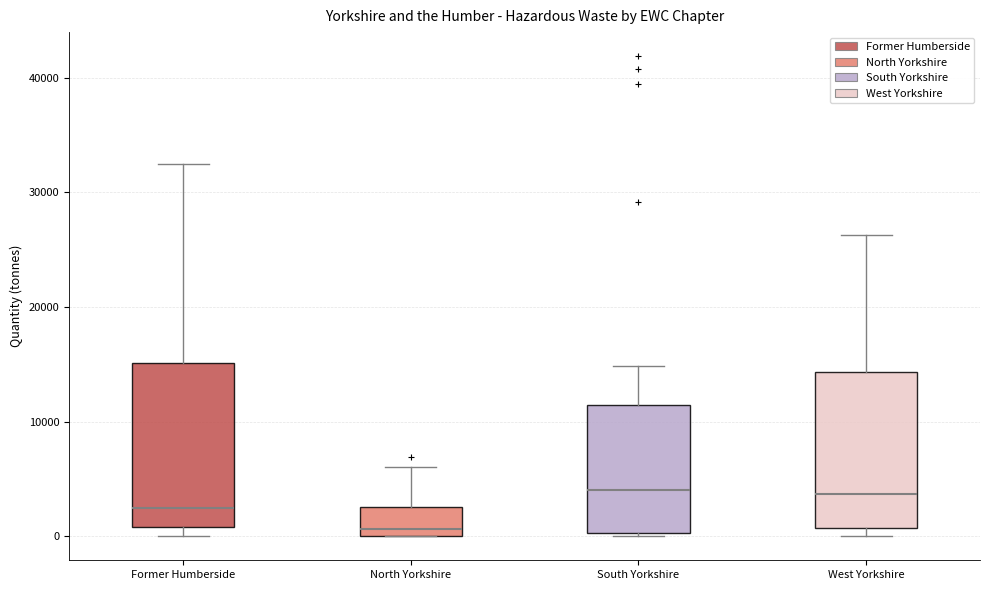

Reading left to right, read every box against the y-axis: the position of its median line, the range the box covers, and the ends of its whiskers. The values are not printed on the chart, so give them approximately, as read against the axis.

Former Humberside: median 2000, box 1000 to 15000, whiskers 0 to 32000
North Yorkshire: median 1000, box 0 to 3000, whiskers 0 to 6000
South Yorkshire: median 4000, box 0 to 11000, whiskers 0 to 15000
West Yorkshire: median 4000, box 1000 to 14000, whiskers 0 to 26000